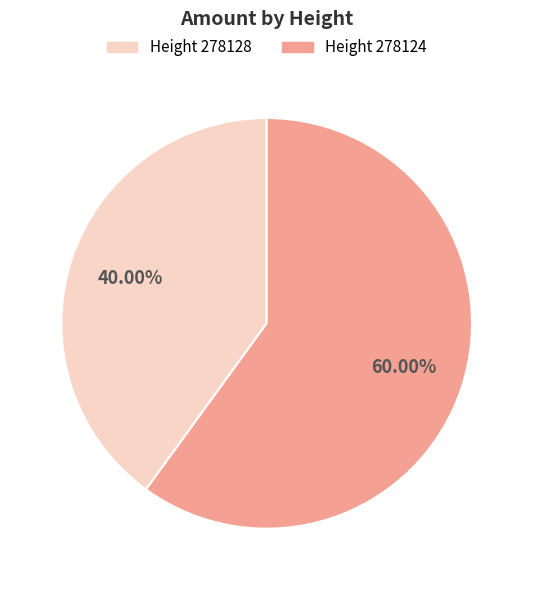

Is there any slice that represents more than half of the pie?

Yes